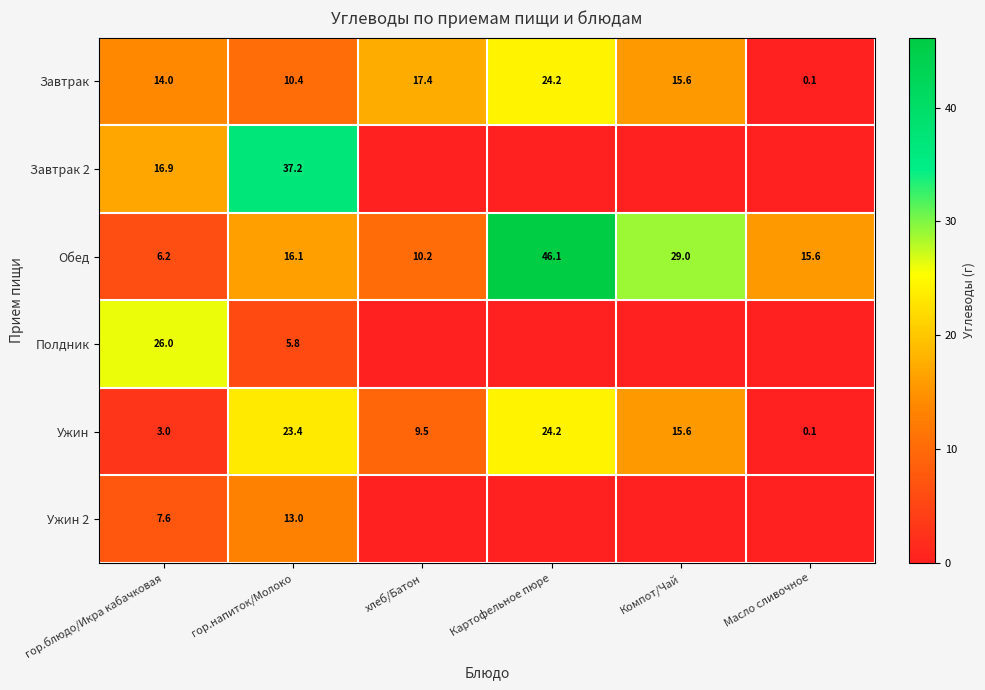

Is it true that Ужин equals 3.0 at гор.блюдо/Икра кабачковая?

True